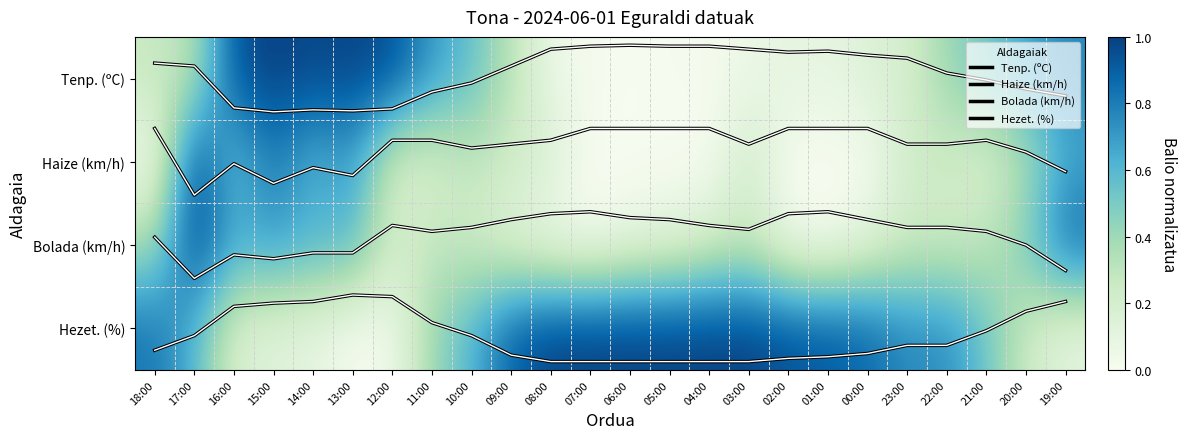

Which label corresponds to the smallest value in the chart?

06:00